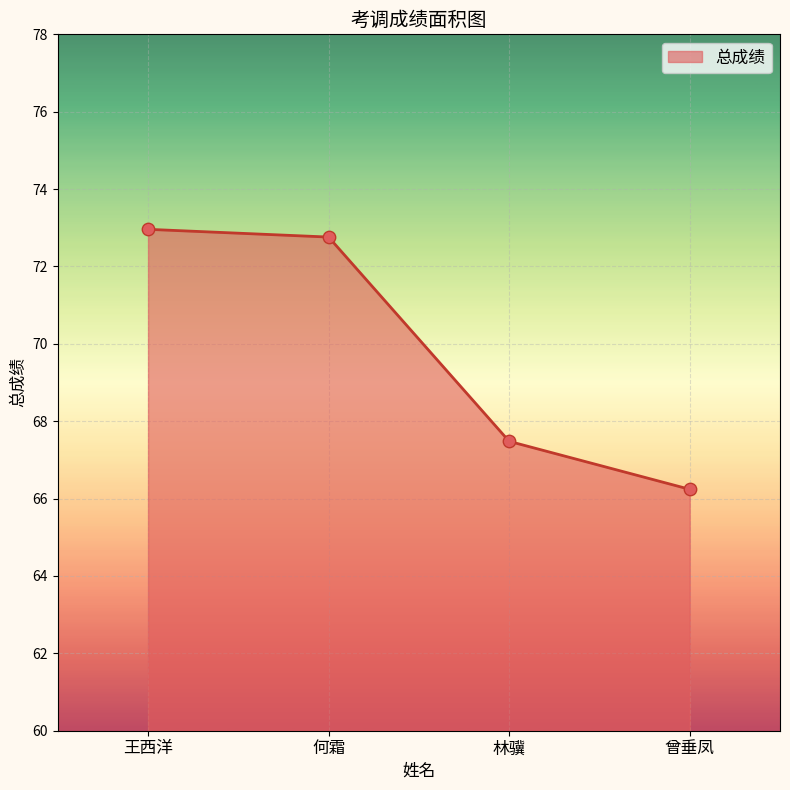

What is the ratio of the value at 何霜 to the value at 林骥?

1.1